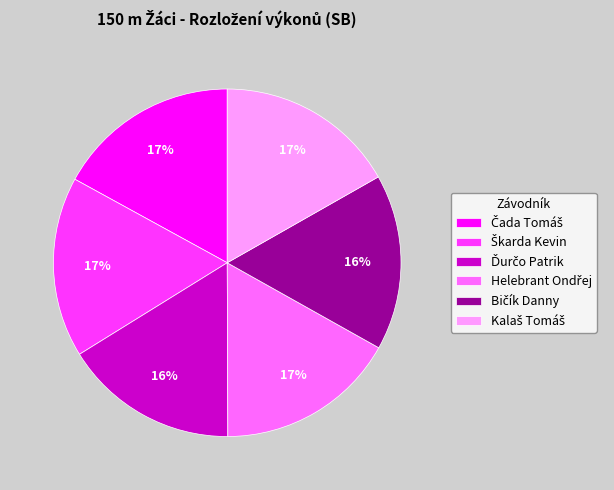

Is there a majority slice in this chart?

No